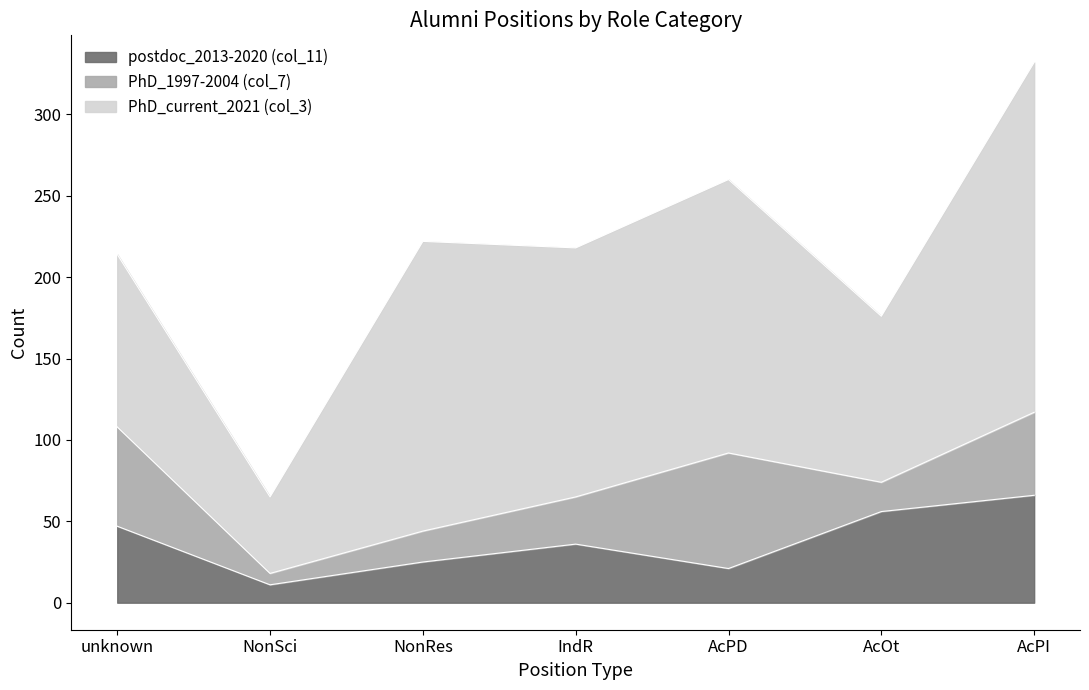

Which series has the largest total across all categories?

PhD_current_2021 (col_3)